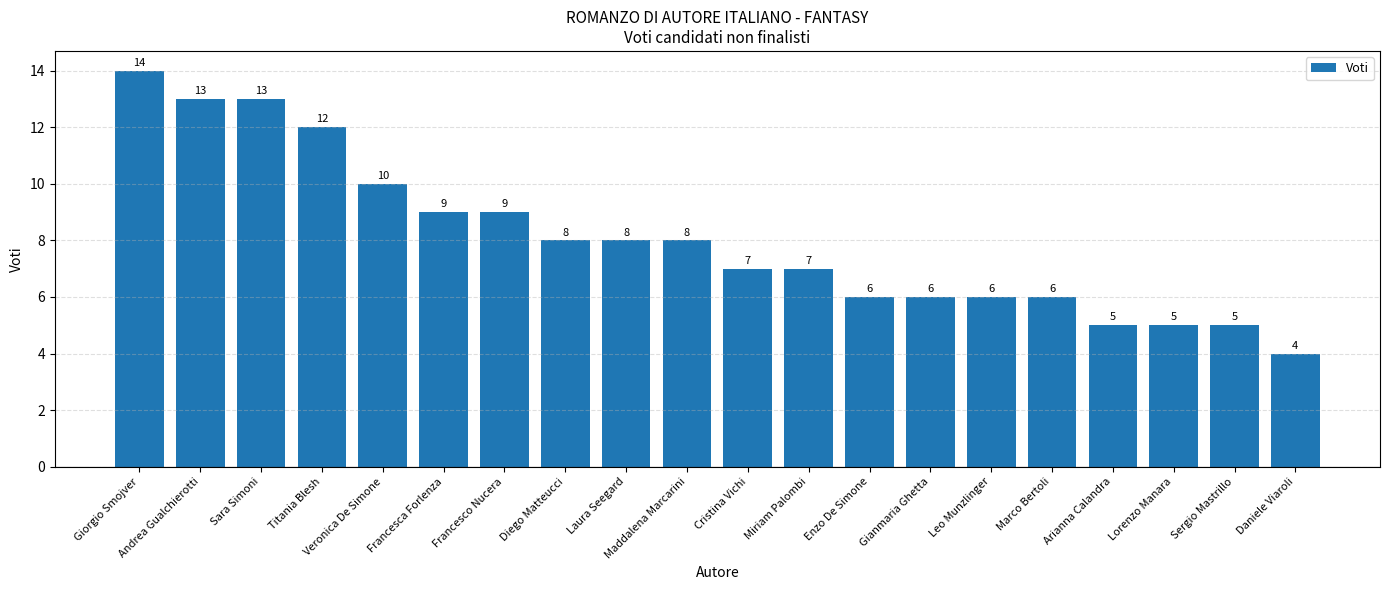

What is the sum of all values?

161